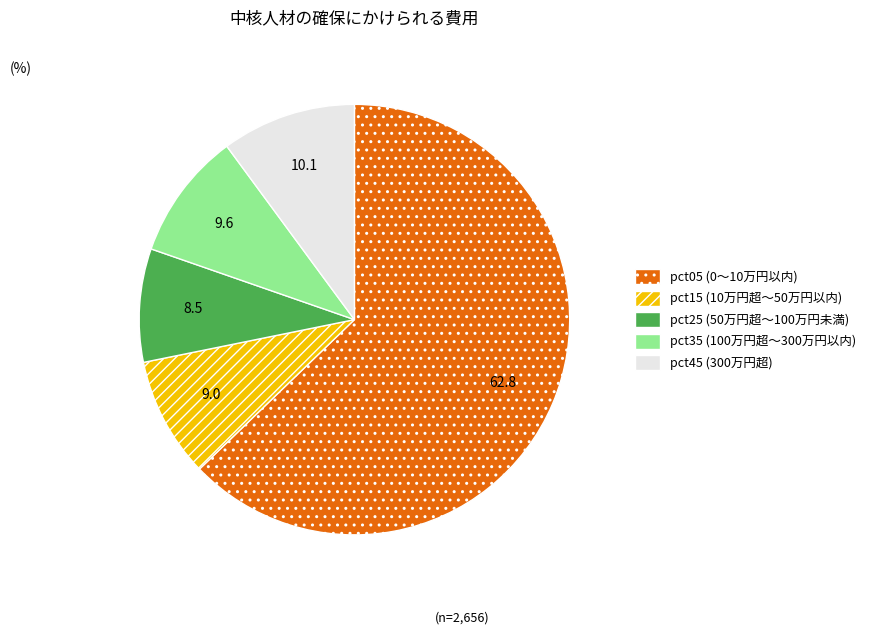

Is there a majority slice in this chart?

Yes